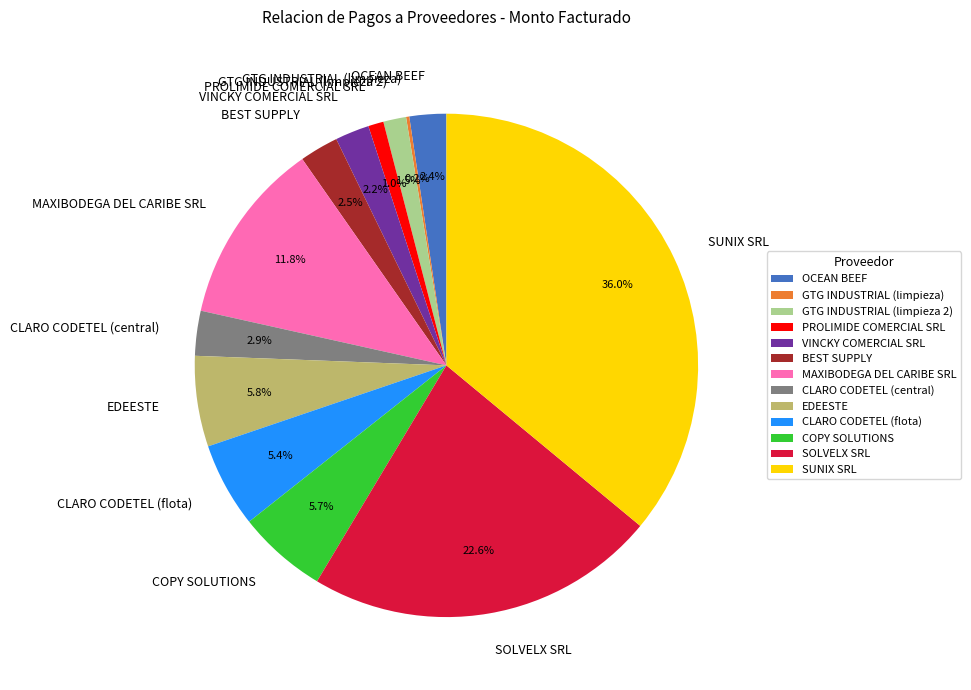

Is the sum of GTG INDUSTRIAL (limpieza 2) and MAXIBODEGA DEL CARIBE SRL greater than half?

No